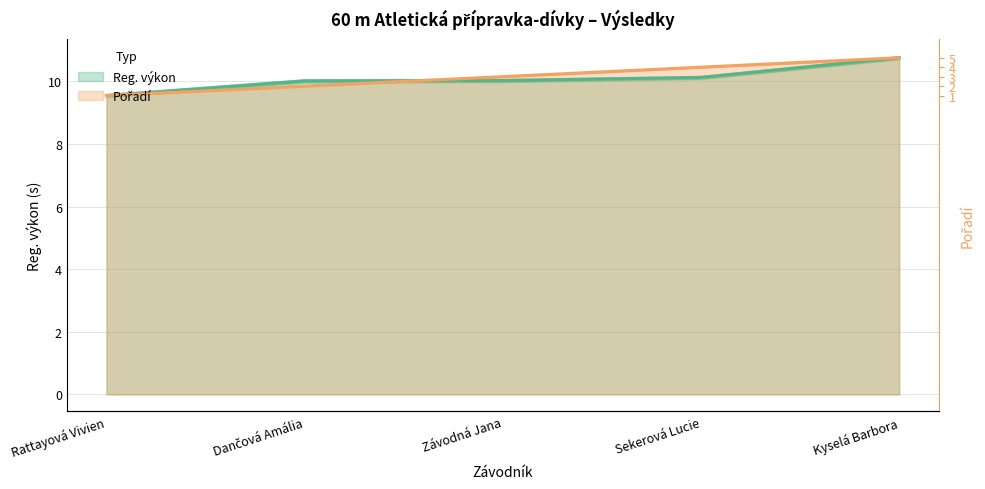

Which series has the widest spread of values?

Reg. výkon